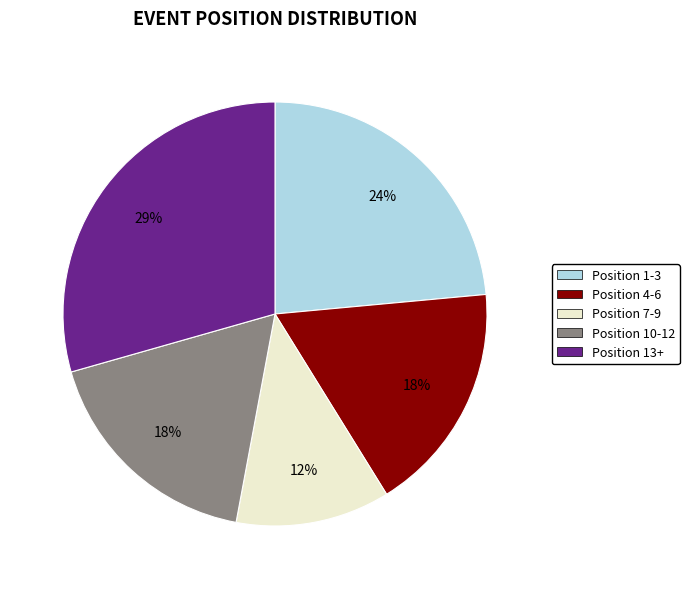

Is there any slice that represents more than half of the pie?

No